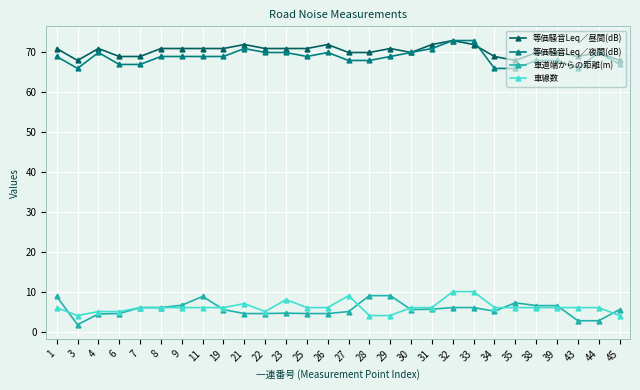

What is the smallest value displayed?

1.7